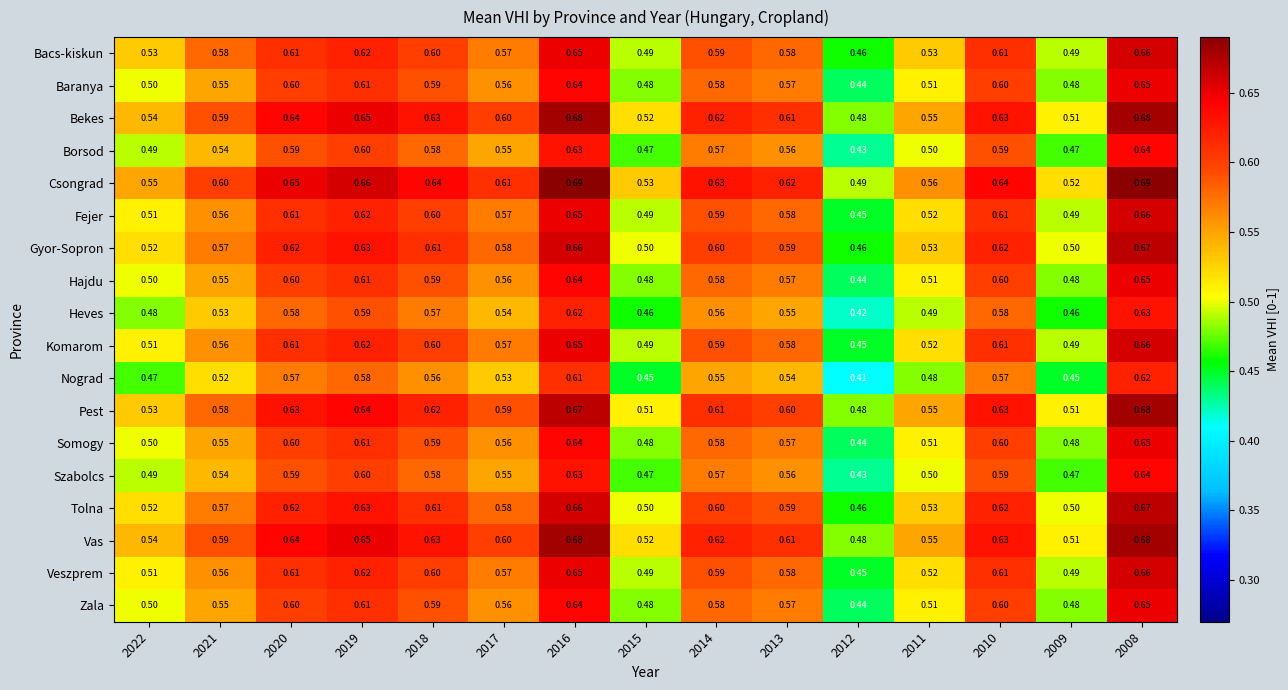

Which series has the largest total across all categories?

Csongrad